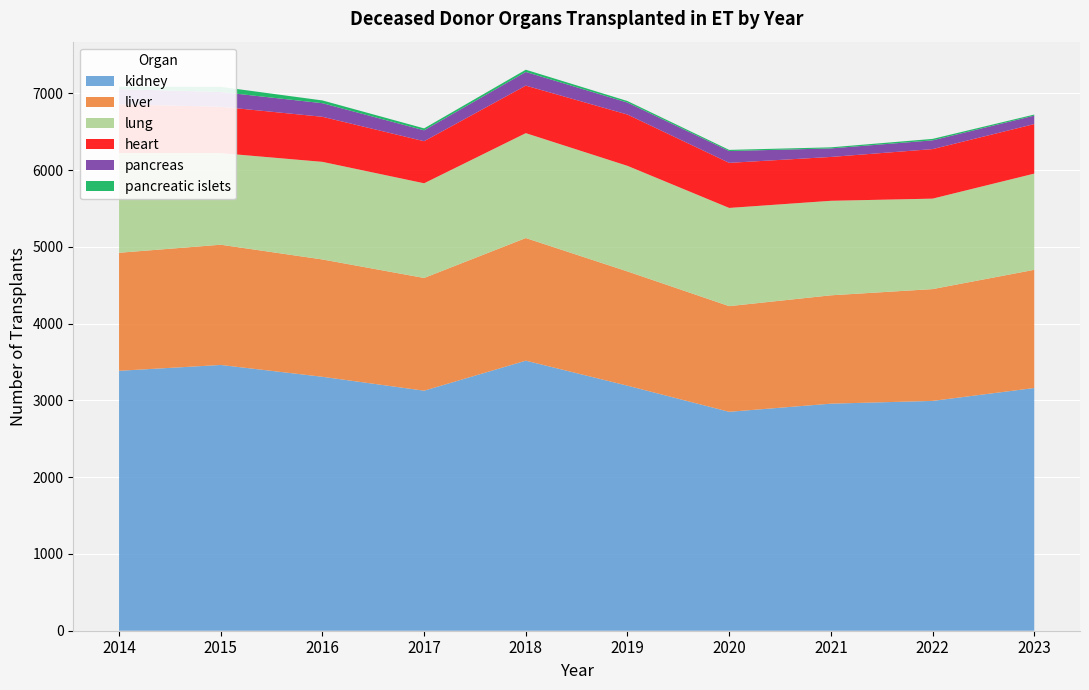

Reading right to left, list all the values displayed in this chart.

kidney: 3161	2993	2957	2851	3191	3517	3126	3307	3461	3385
liver: 1539	1456	1411	1376	1488	1597	1468	1528	1566	1537
lung: 1253	1178	1231	1279	1375	1366	1233	1271	1193	1298
heart: 645	645	571	587	668	619	548	587	604	635
pancreas: 110	114	111	154	156	178	142	177	192	199
pancreatic islets: 14	19	14	15	20	29	25	36	67	31